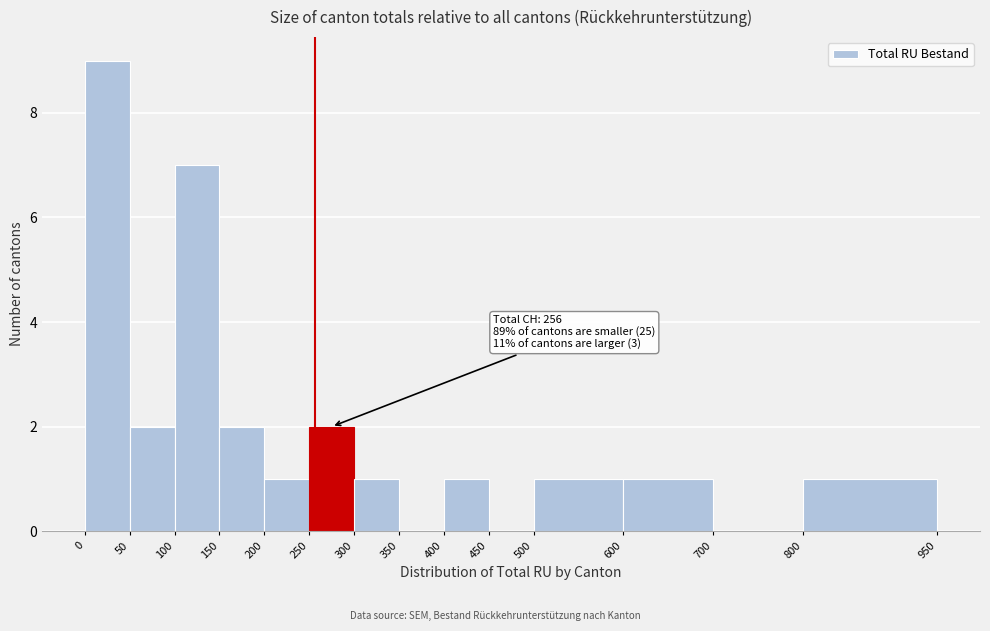

Which range on the x-axis has the tallest bar?

0 to 50